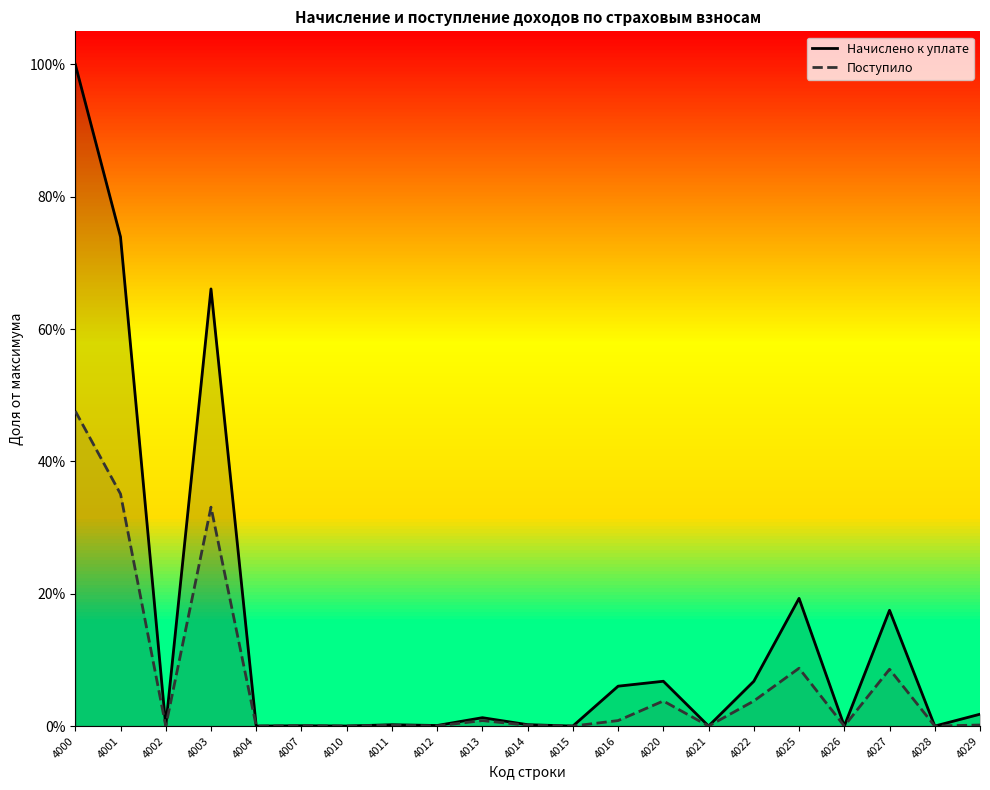

At which category does Начислено к уплате reach its first local peak?

4003